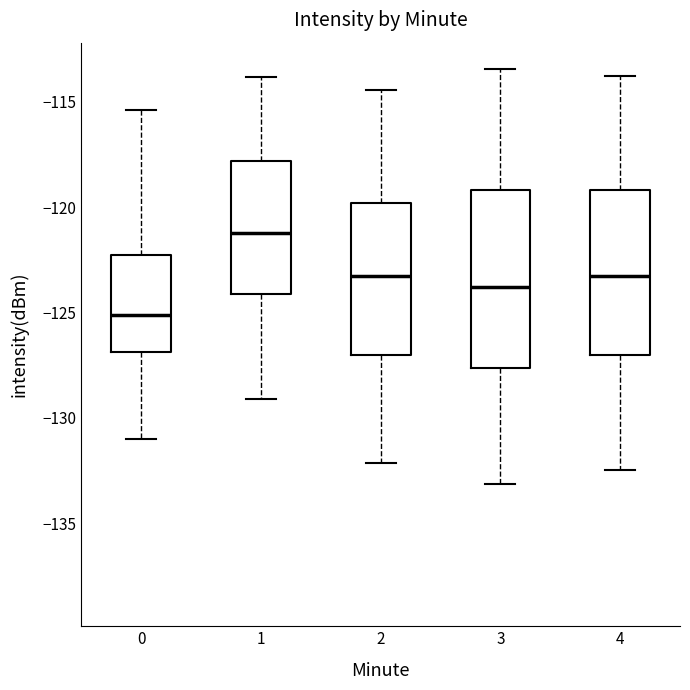

Reading left to right, transcribe this box plot: for each box, give where its median line is, the range the box spans, and where its two whiskers end, as read against the y-axis. The values are not printed on the chart, so give them approximately, as read against the axis.

0: median -125.0, box -127.0 to -122.5, whiskers -131.0 to -115.5
1: median -121.0, box -124.0 to -118.0, whiskers -129.0 to -114.0
2: median -123.5, box -127.0 to -120.0, whiskers -132.0 to -114.5
3: median -124.0, box -127.5 to -119.0, whiskers -133.0 to -113.5
4: median -123.5, box -127.0 to -119.0, whiskers -132.5 to -114.0